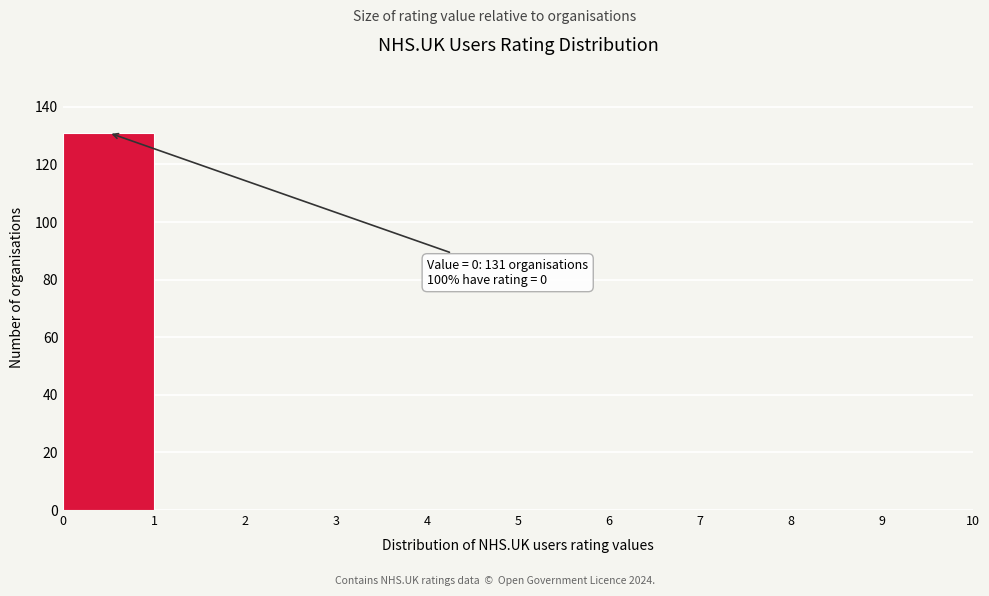

Over which range of the x-axis is the bar tallest?

0 to 1